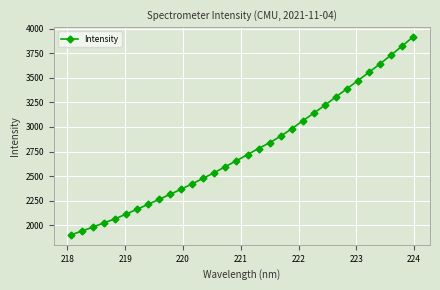

What is the sum of all values?

88528.4